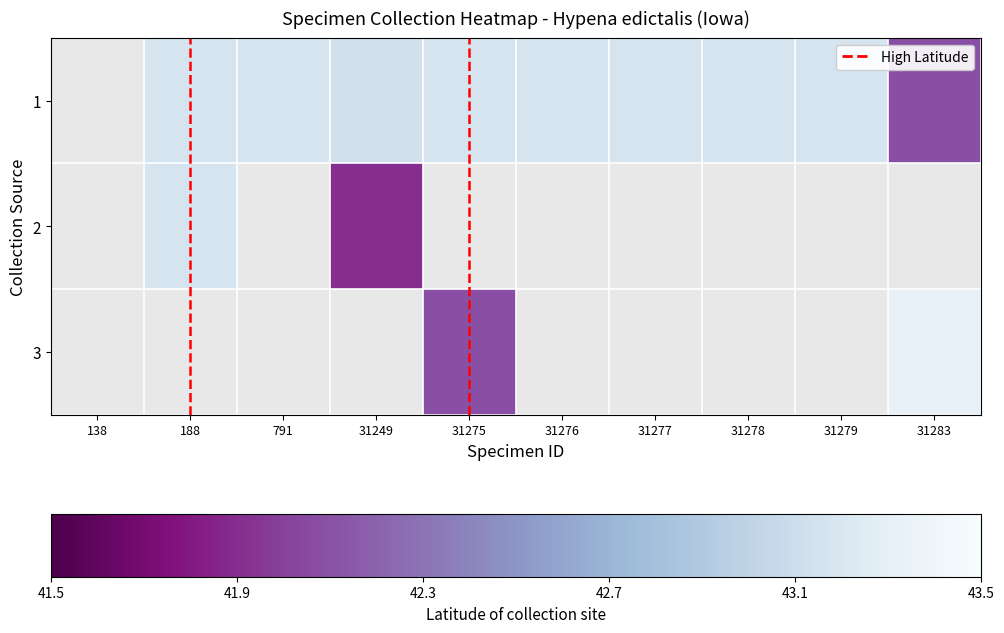

The value of 2 at 31249 is 63.2. True or false?

False